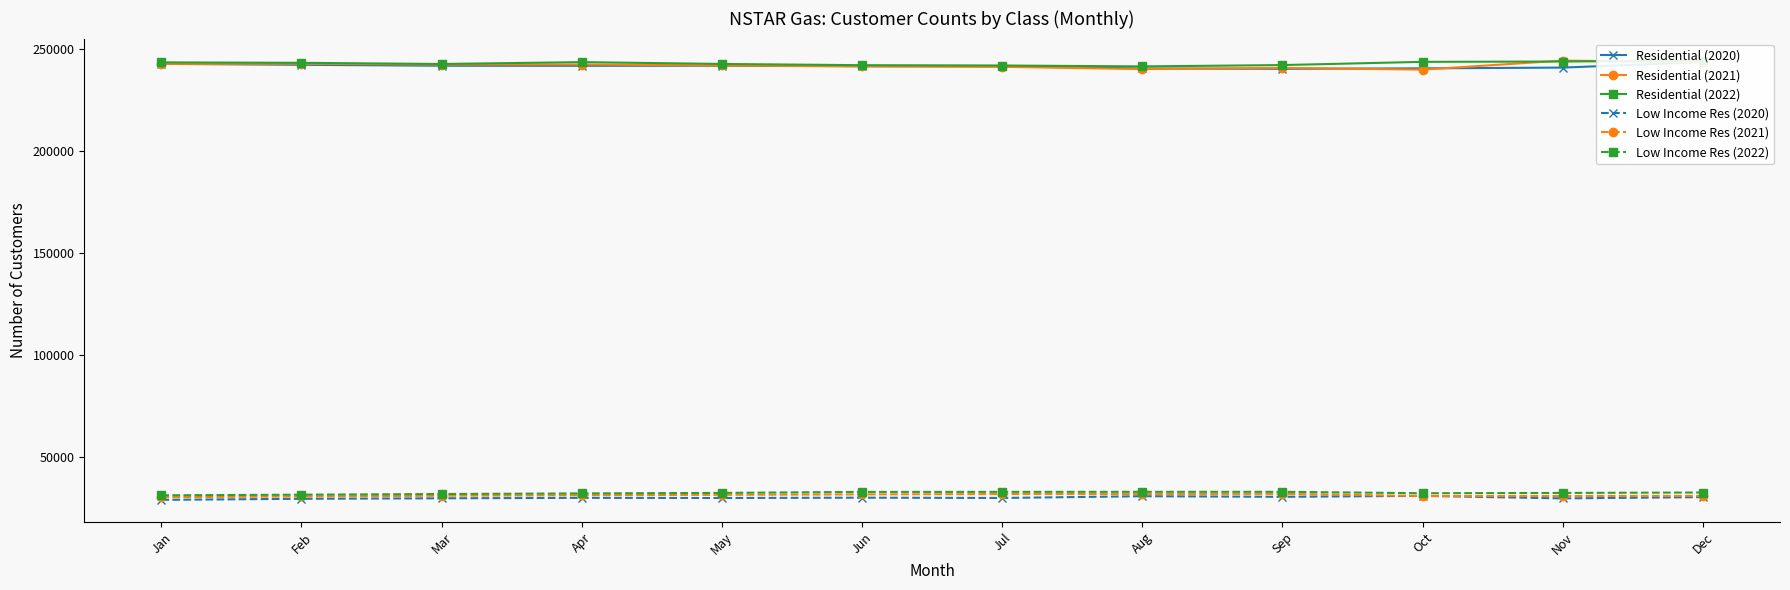

What is the difference between the highest and lowest values at Aug?

210516